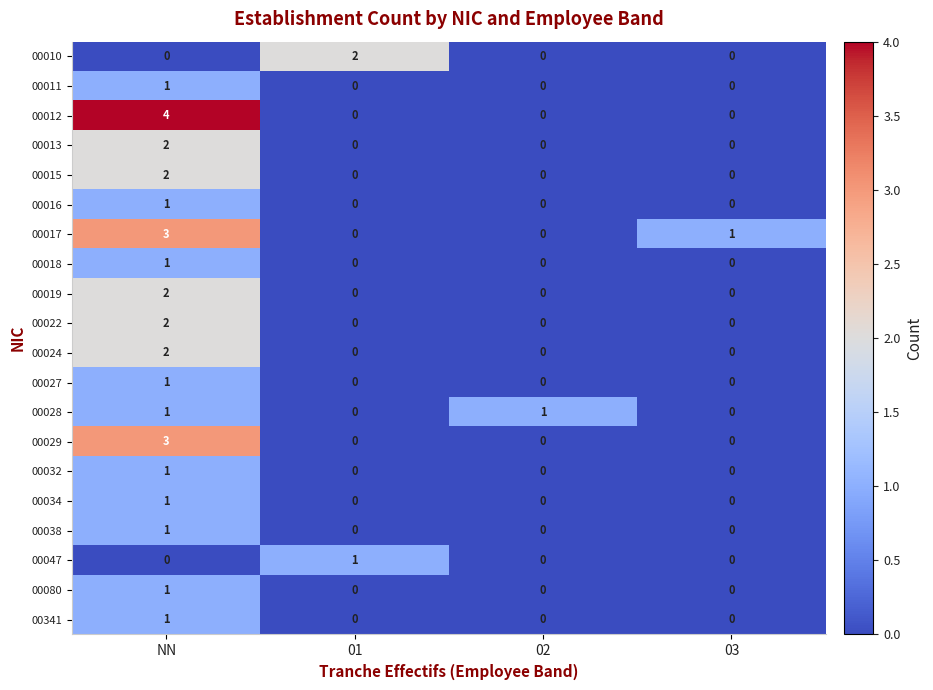

Which series has the widest spread of values?

00012